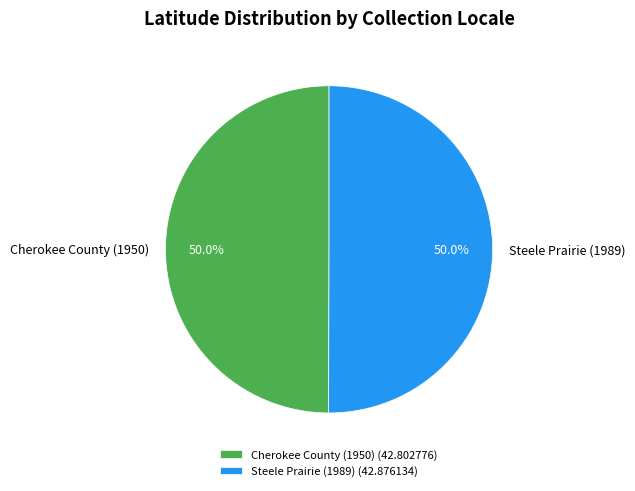

Combined, what portion of the pie is Steele Prairie (1989) and Cherokee County (1950)?

100.0%